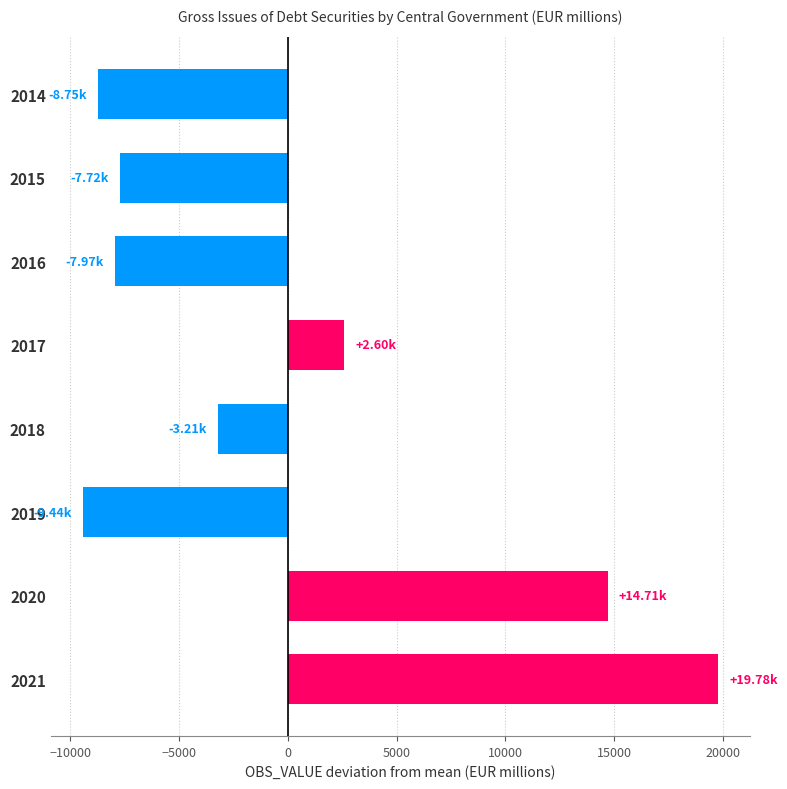

What is the change in value from 2016 to 2017?

+10565.8